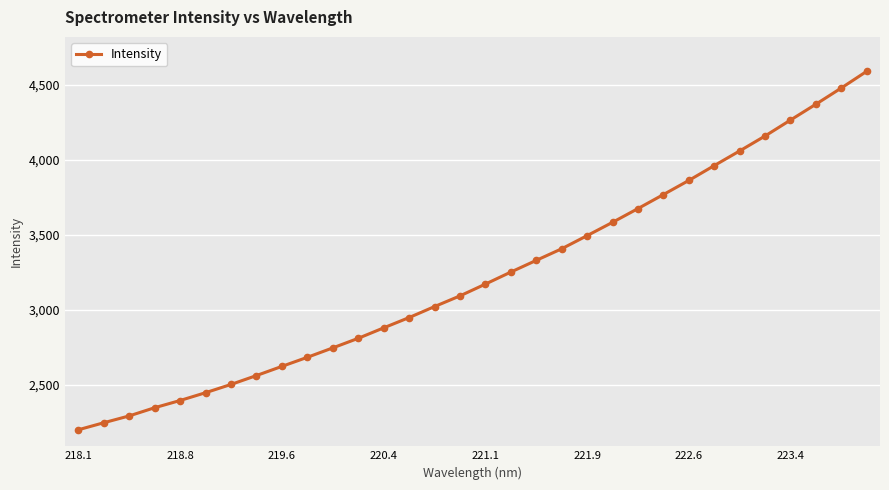

What is the average value?

3225.7